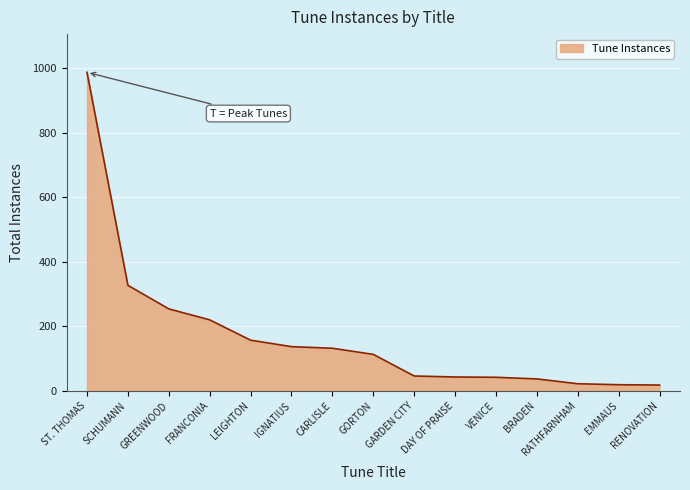

Does the chart display data point markers on the line(s)?

No